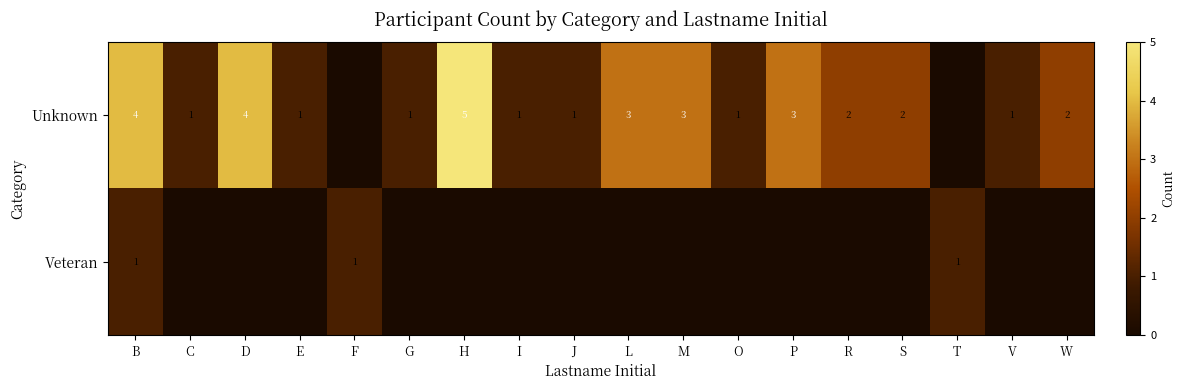

The Veteran series shows 1 at B. True or false?

True